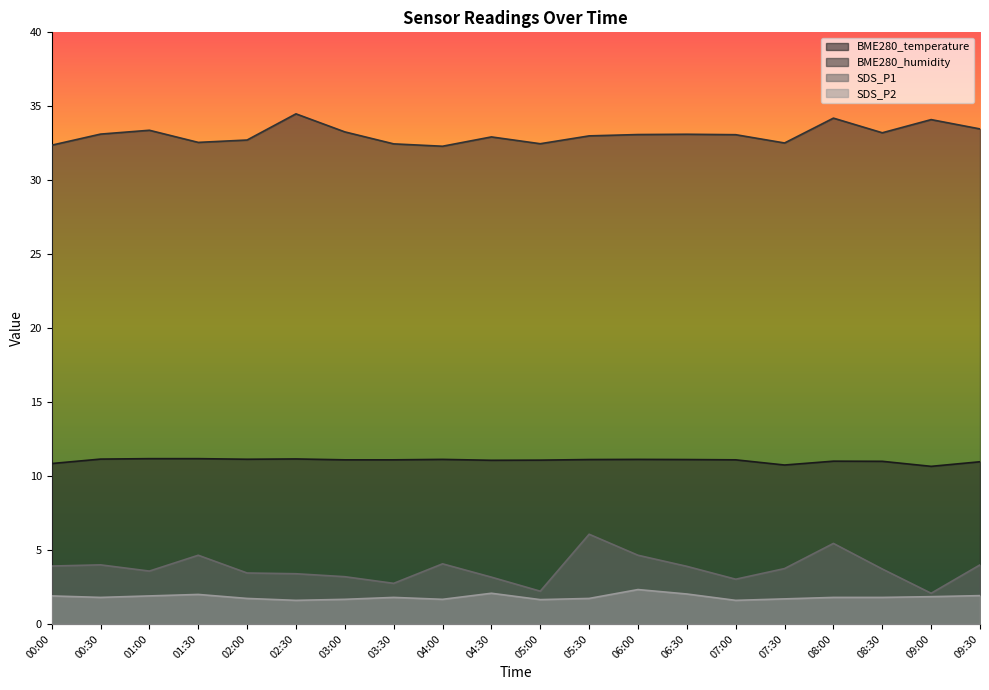

Which series has the largest total across all categories?

BME280_humidity